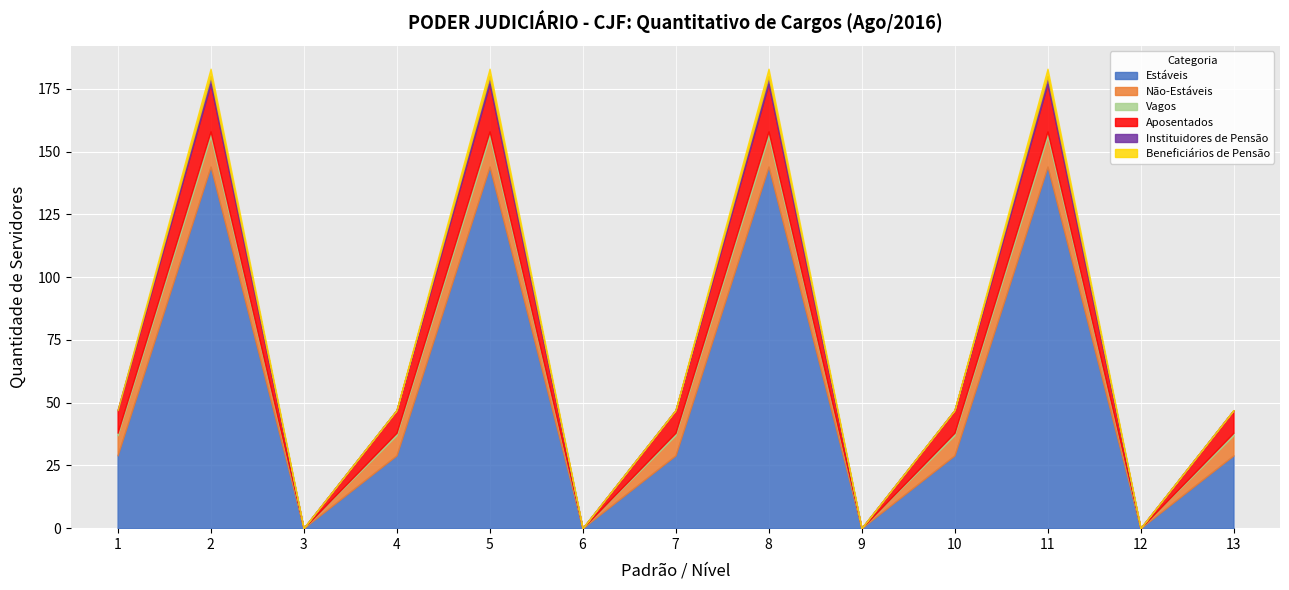

Between 11 and 6, which is larger?

11